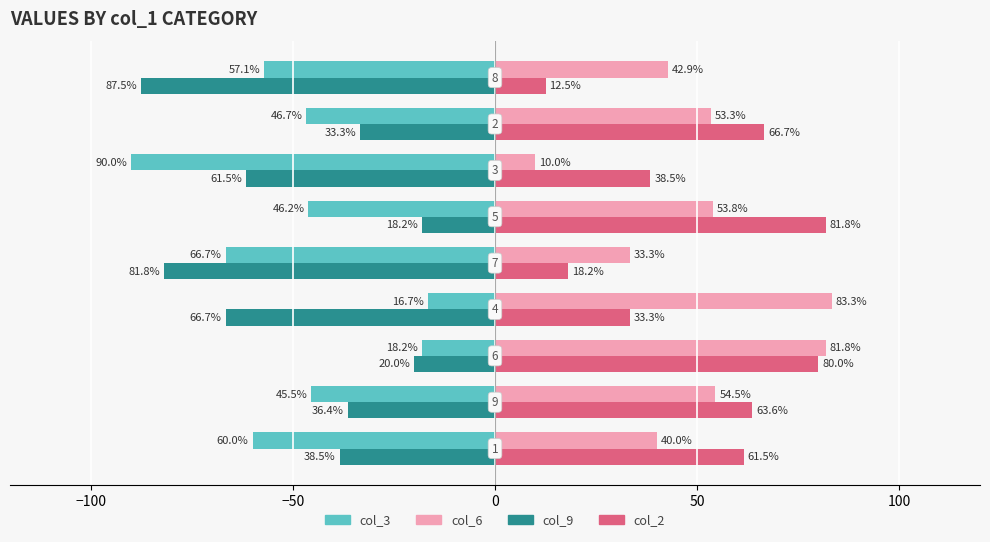

What is the difference between the maximum and minimum values in the col_9 series?

69.3